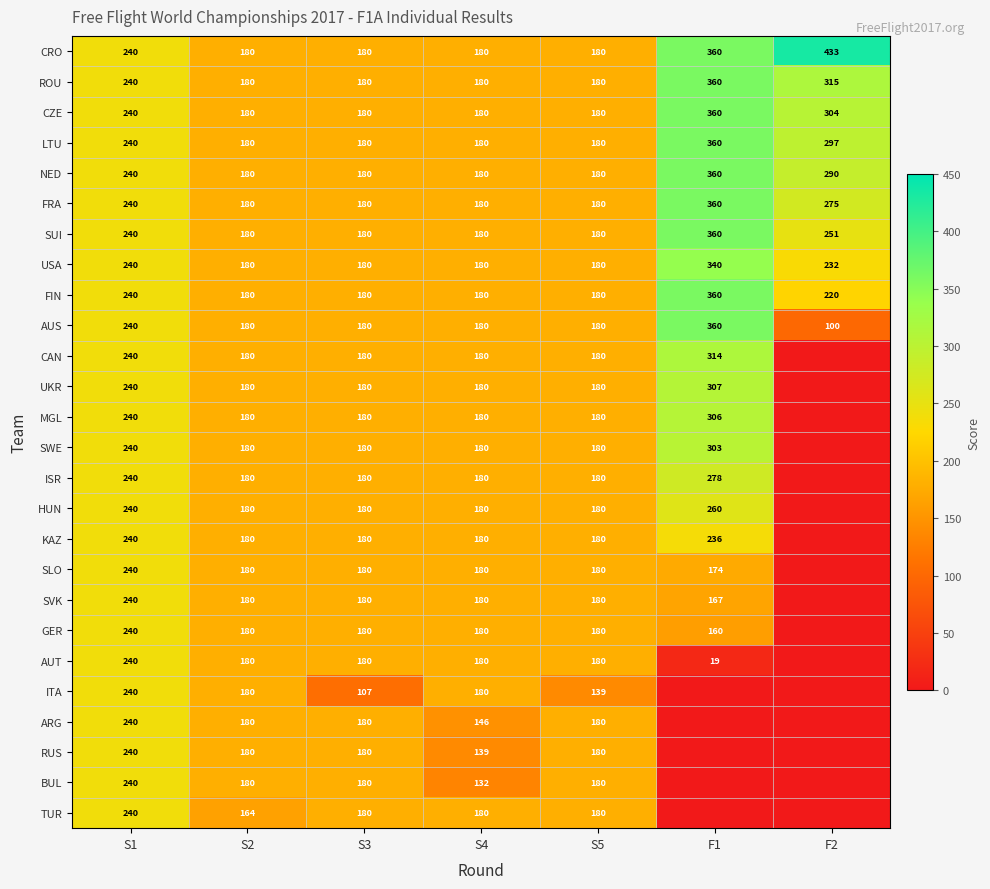

What is the difference between the highest and lowest values at S2?

16